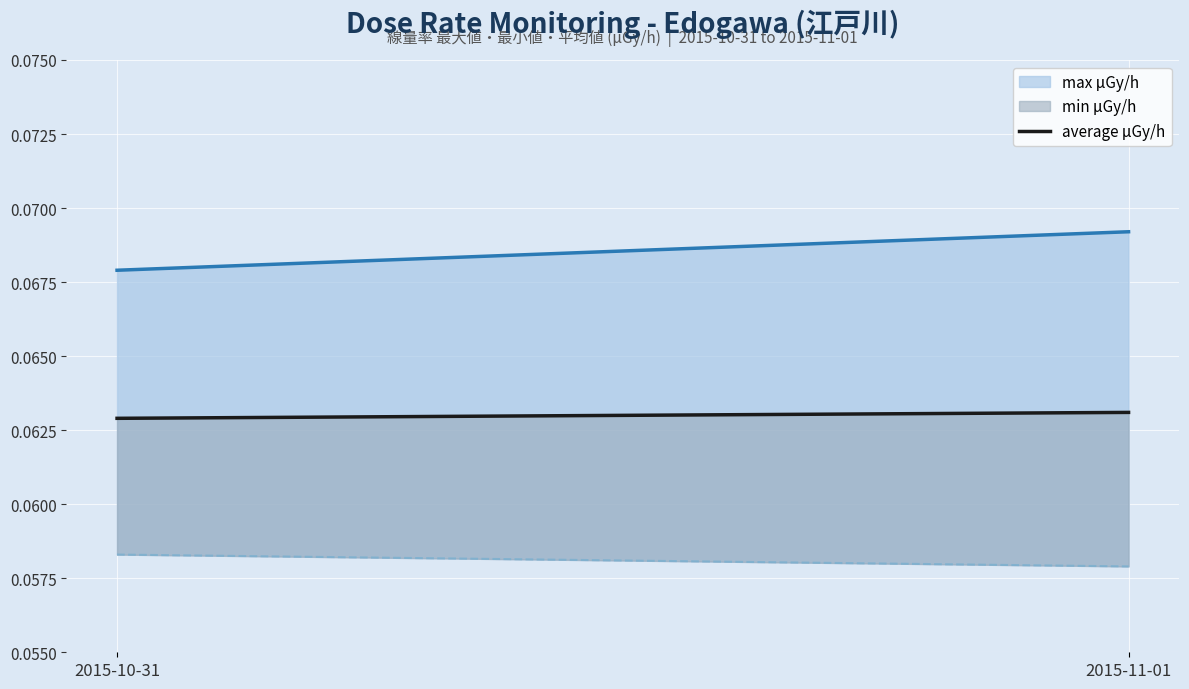

What is the value of the max μGy/h point at the 1st from the left?

0.1